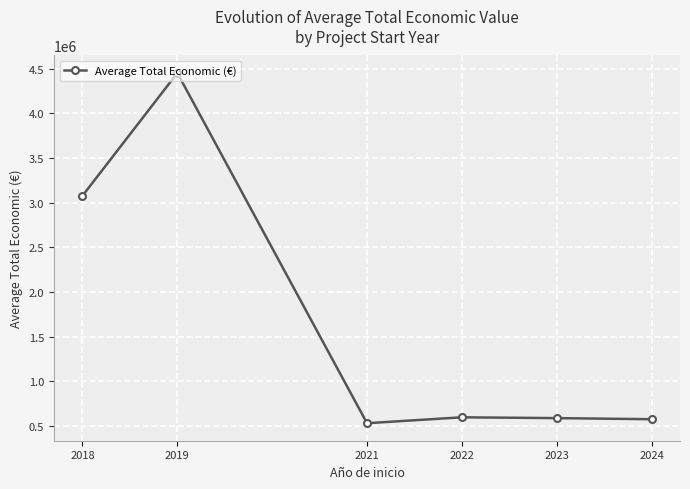

True or false: the data has more than 2 interior local peaks.

False